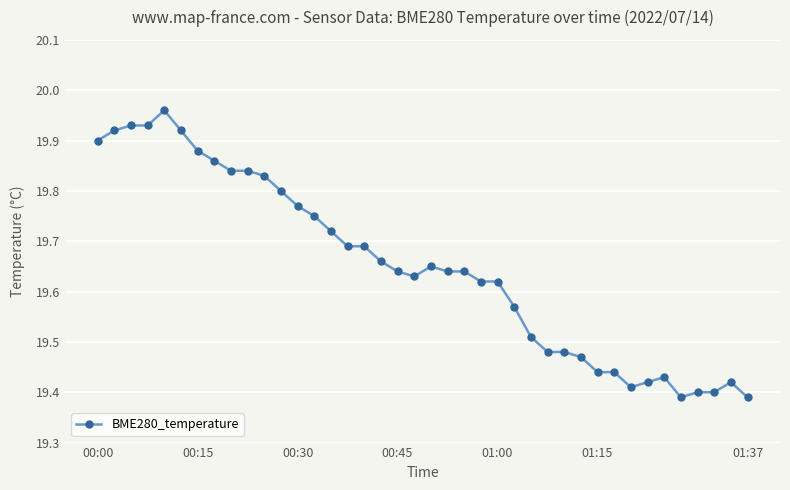

What is the sum of all values?

786.0